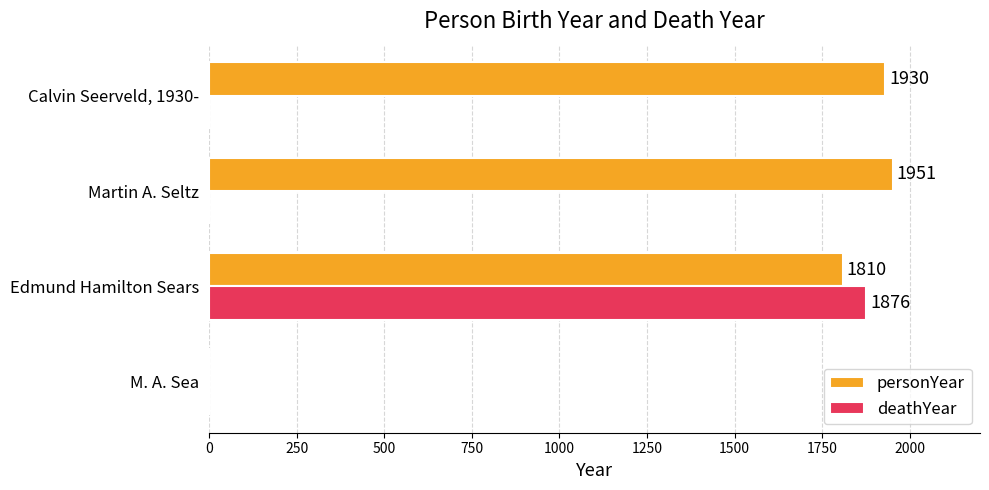

What is the approximate value of personYear at Edmund Hamilton Sears, to the nearest 100?

1800